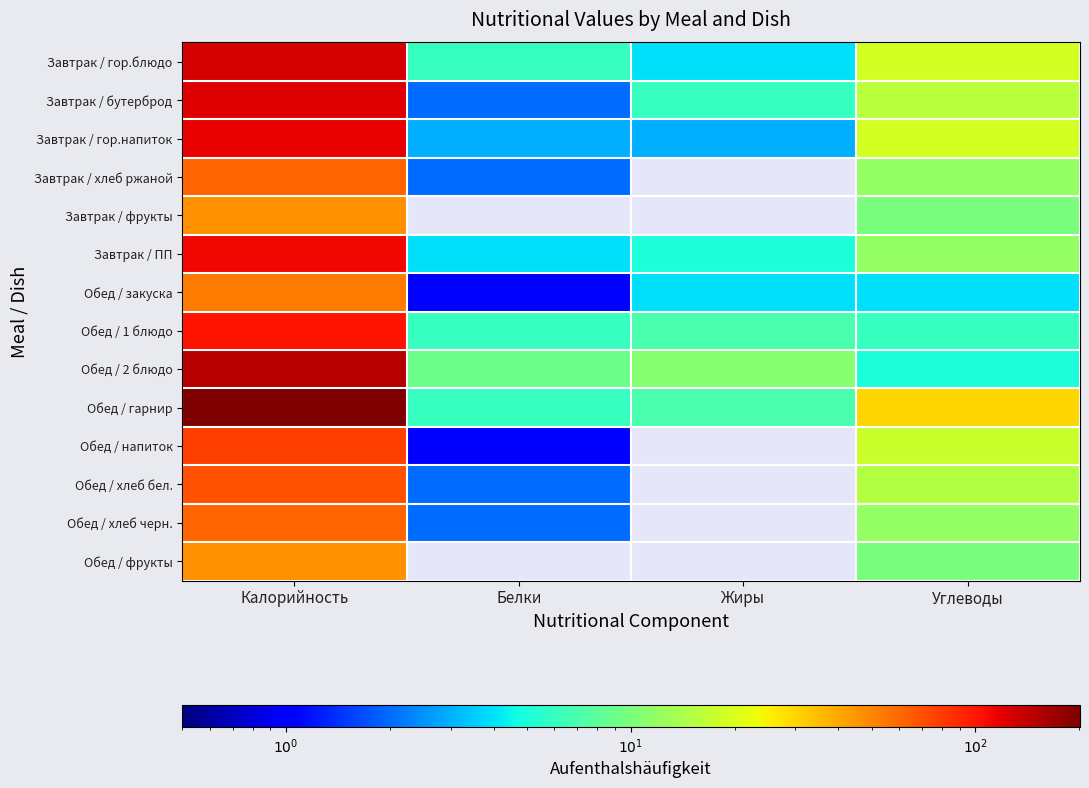

Which series has the largest total across all categories?

Обед / гарнир